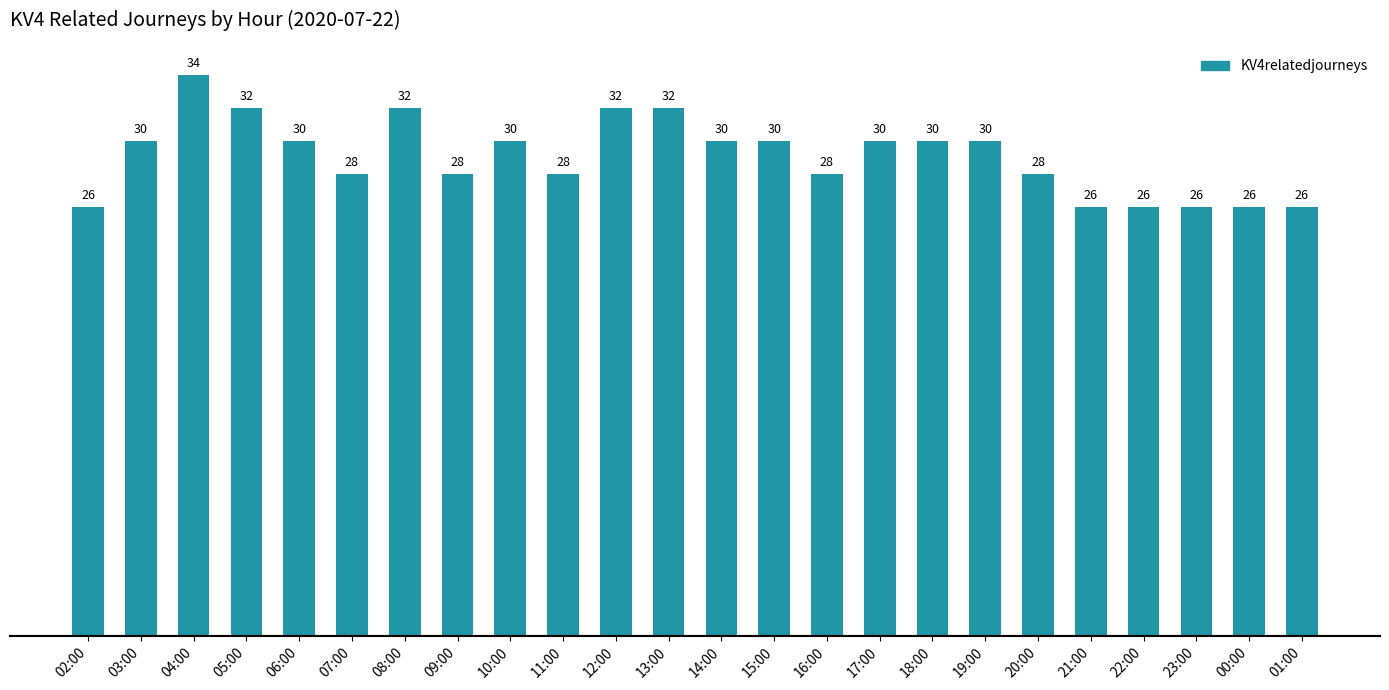

Are the bars grouped side by side (vs. stacked)?

No